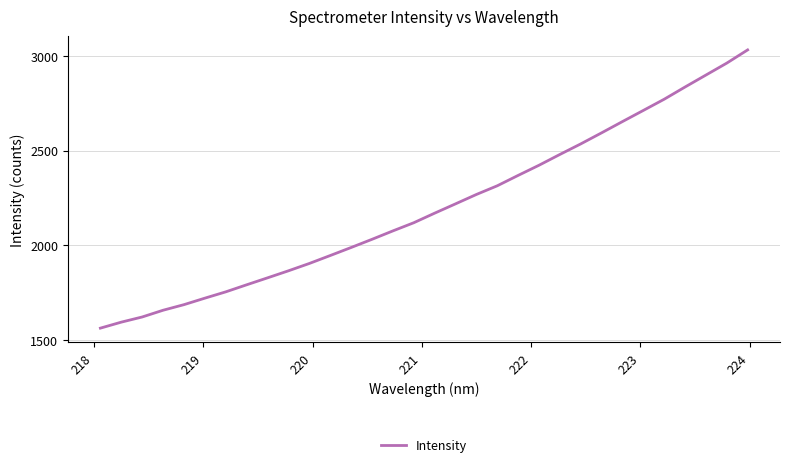

What is the average value?

2199.2